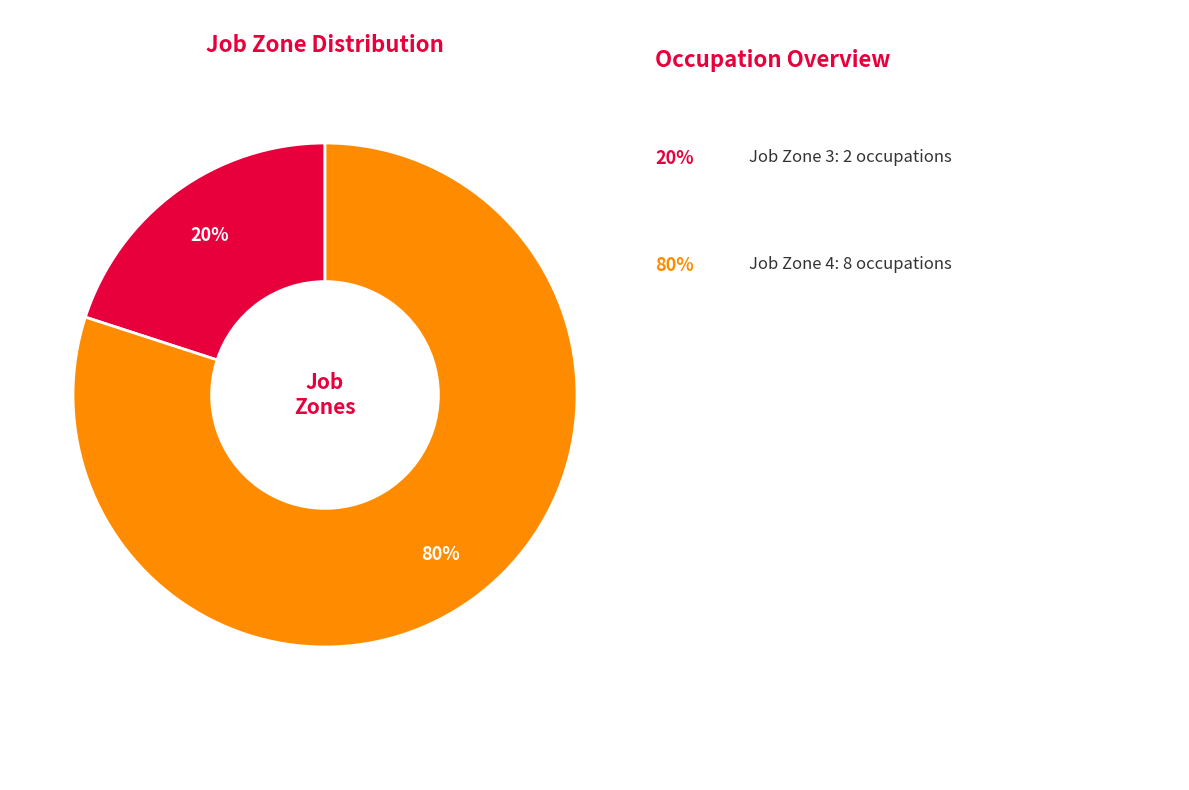

Is there a majority slice in this chart?

Yes